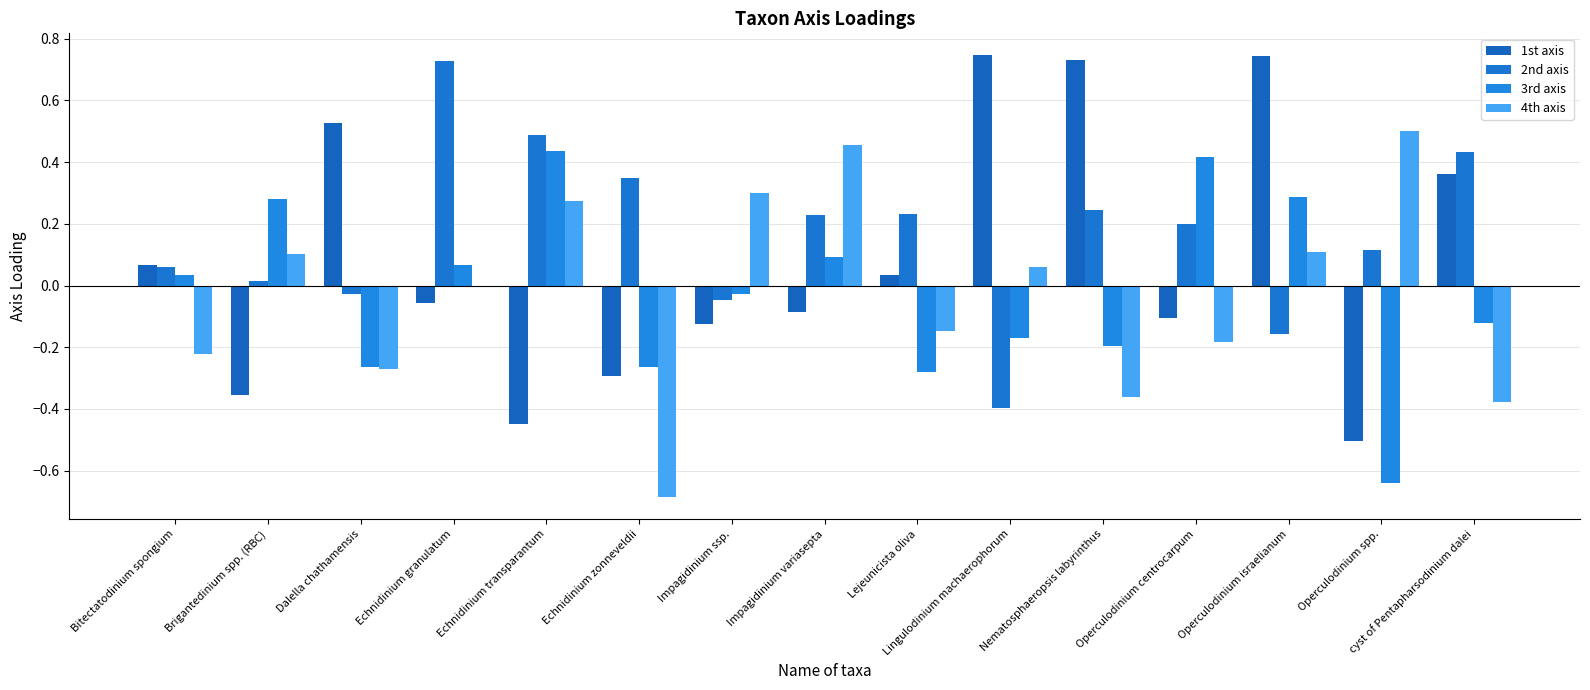

How many values in 1st axis are above zero?

7